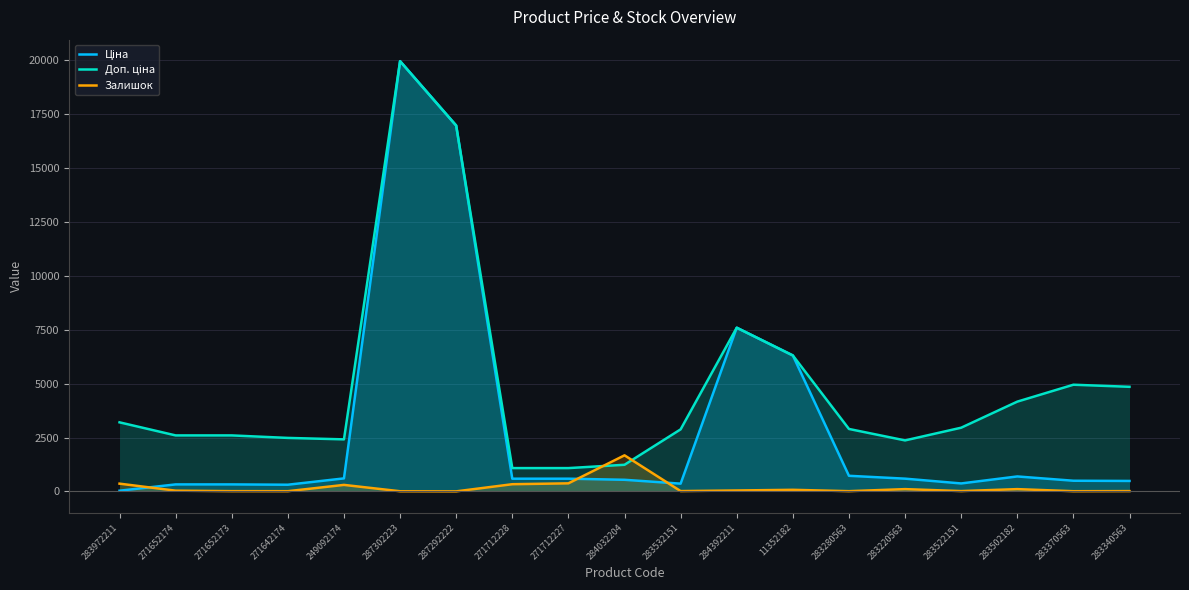

What value does the Доп. ціна series have at 271642174?

2482.4